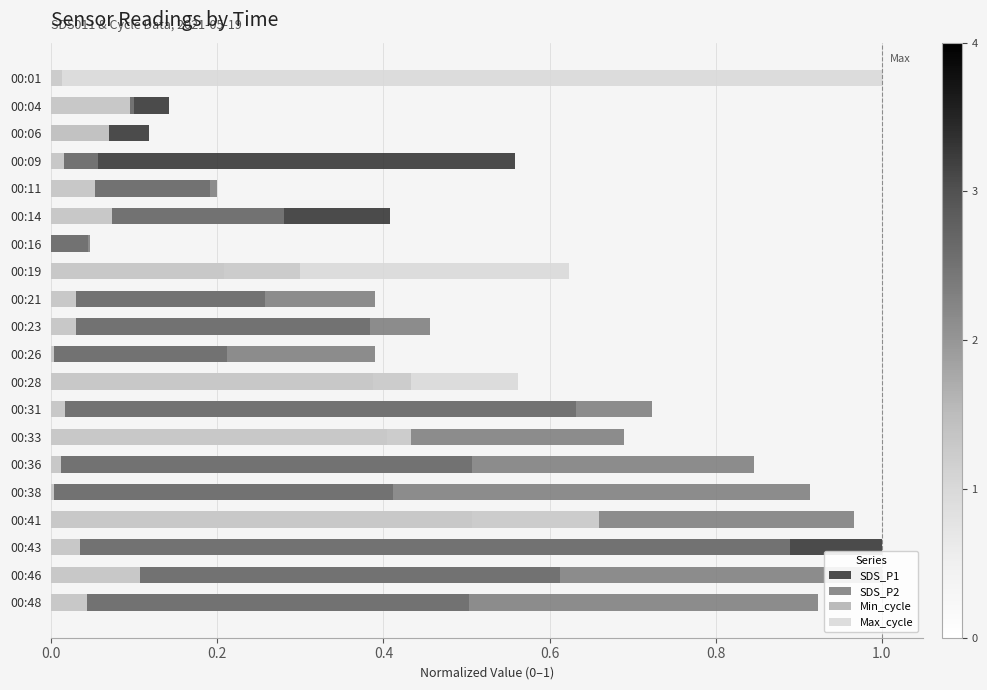

What position from the right is 0.0?

20